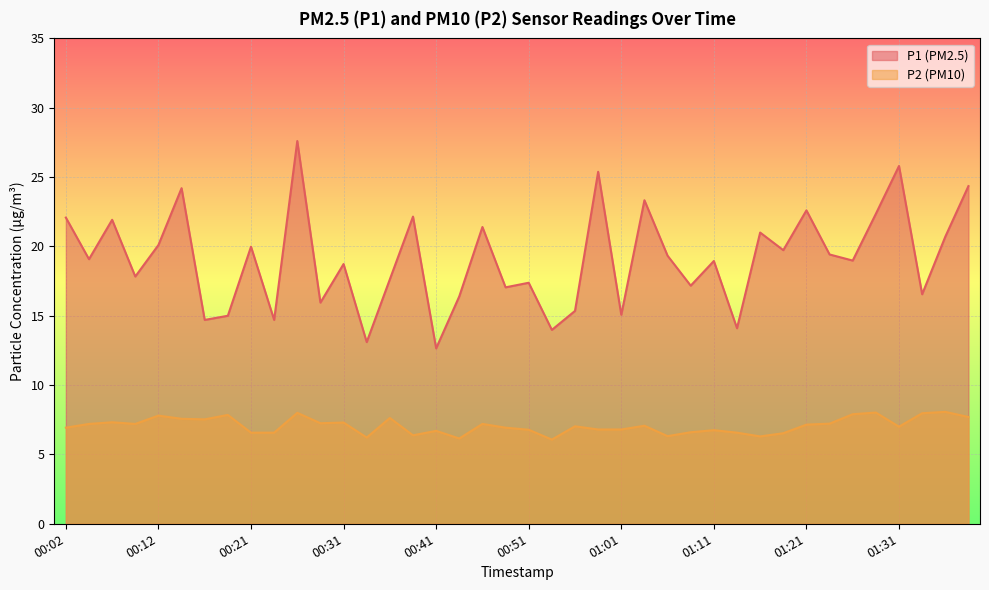

Which series changed the most between 00:04 and 00:16?

P1